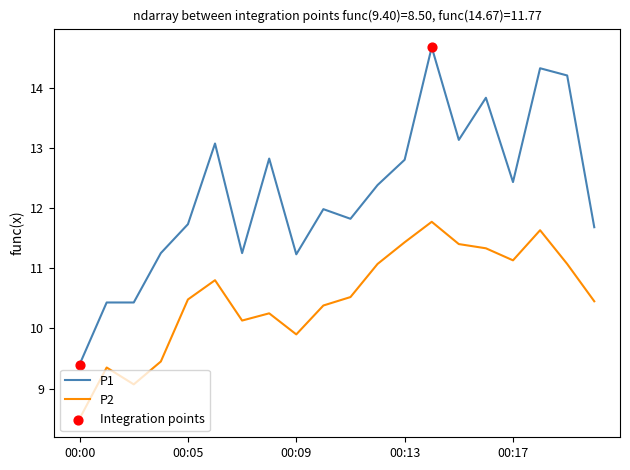

Which series has the widest spread of values?

P1